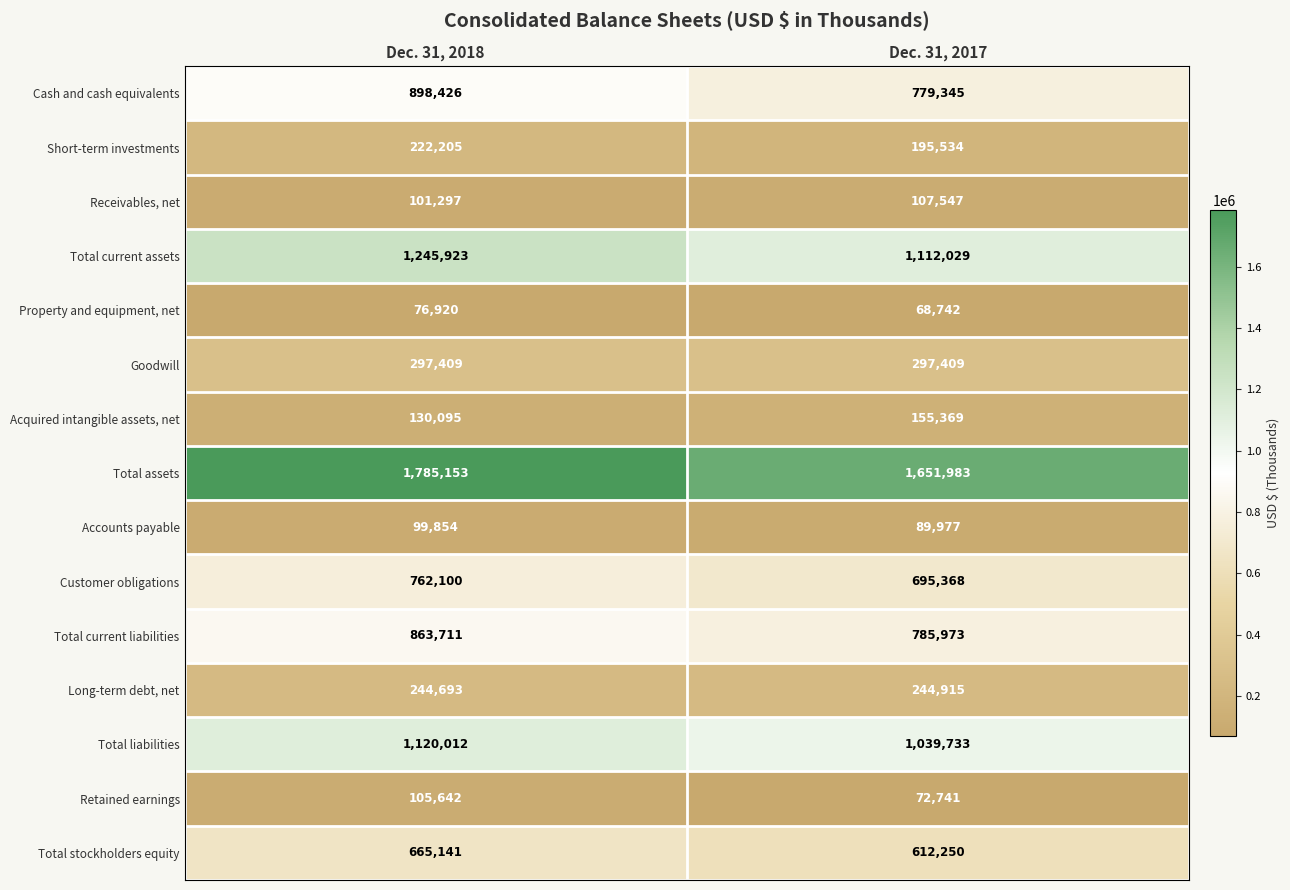

At which category is the sum across all series the highest?

Dec. 31, 2018